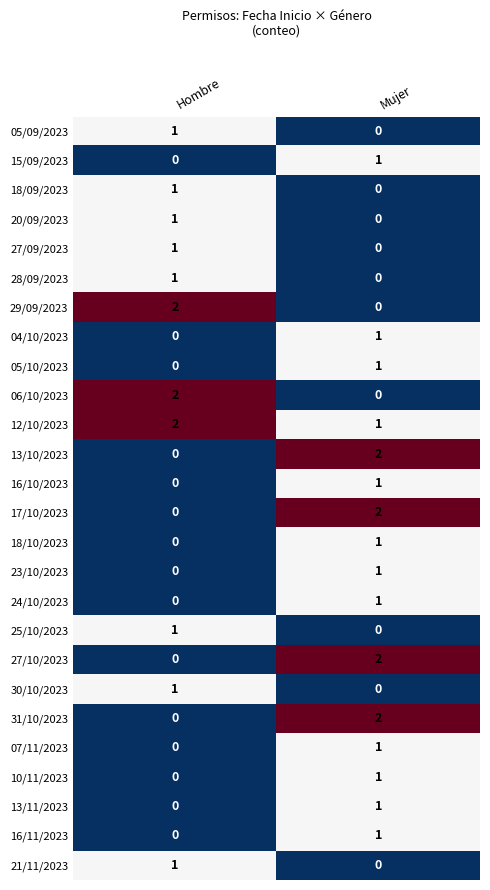

Which category has the highest value in the 30/10/2023 series?

Hombre